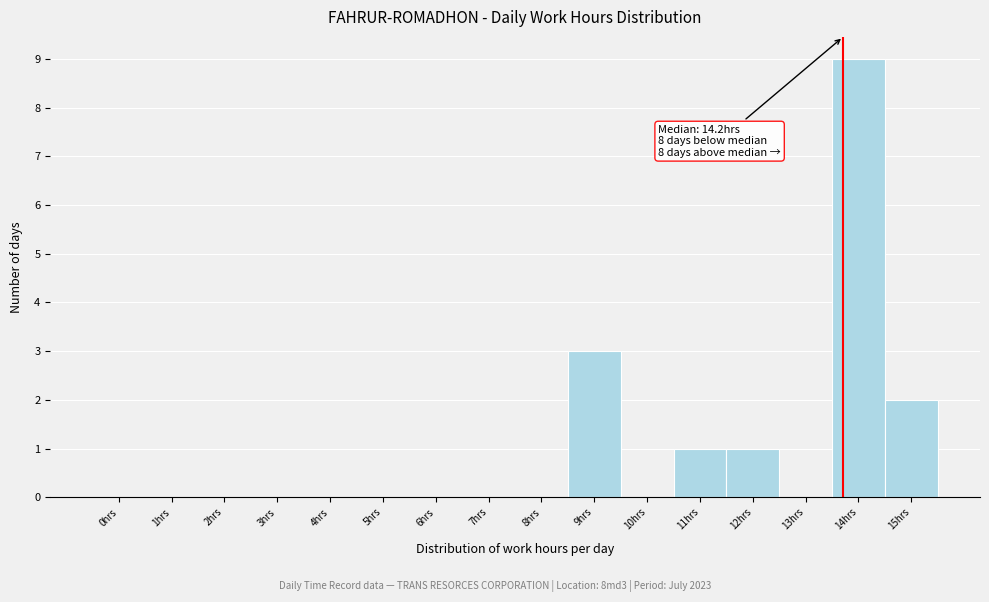

Reading left to right, transcribe all the data shown in this chart.

0hrs=0	1hrs=0	2hrs=0	3hrs=0	4hrs=0	5hrs=0	6hrs=0	7hrs=0	8hrs=0	9hrs=3	10hrs=0	11hrs=1	12hrs=1	13hrs=0	14hrs=9	15hrs=2